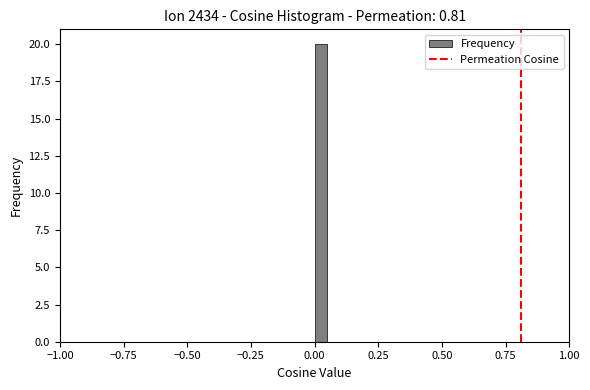

Read against the x-axis, roughly where is the centre of the tallest bar?

0.05